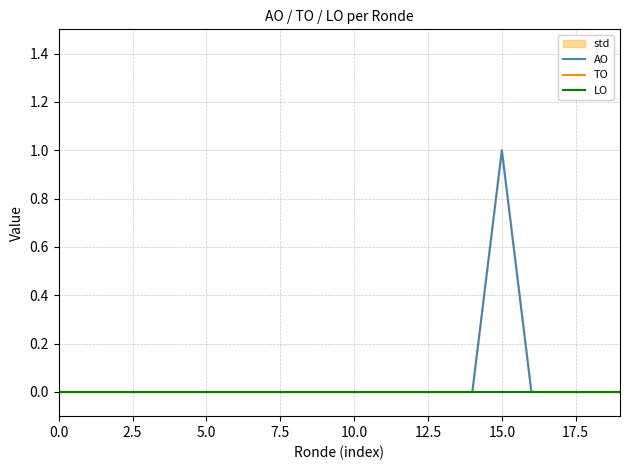

Which series has the widest spread of values?

AO